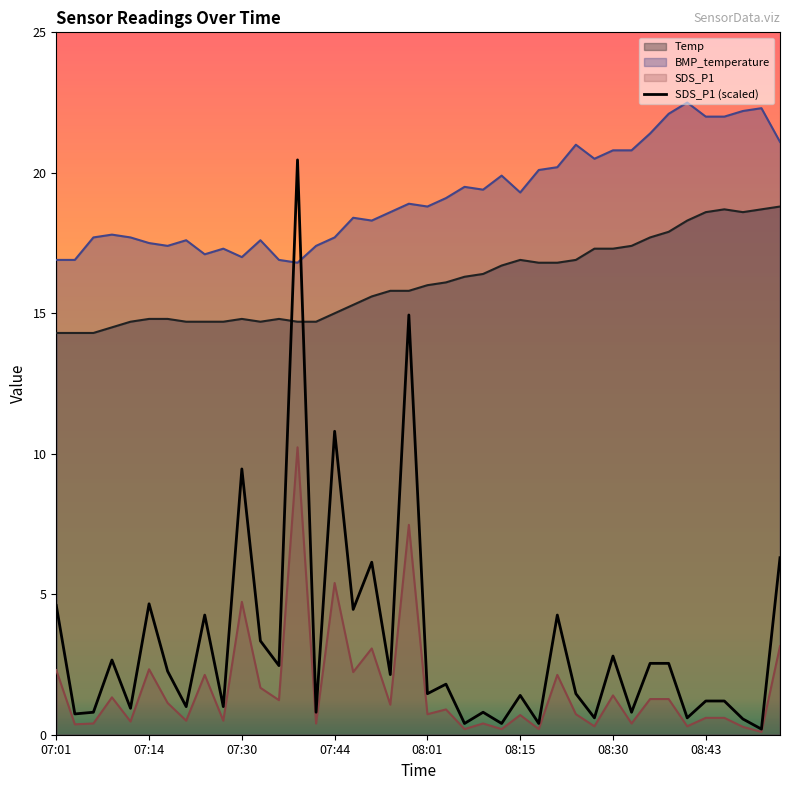

How many lines are shown in the chart?

4